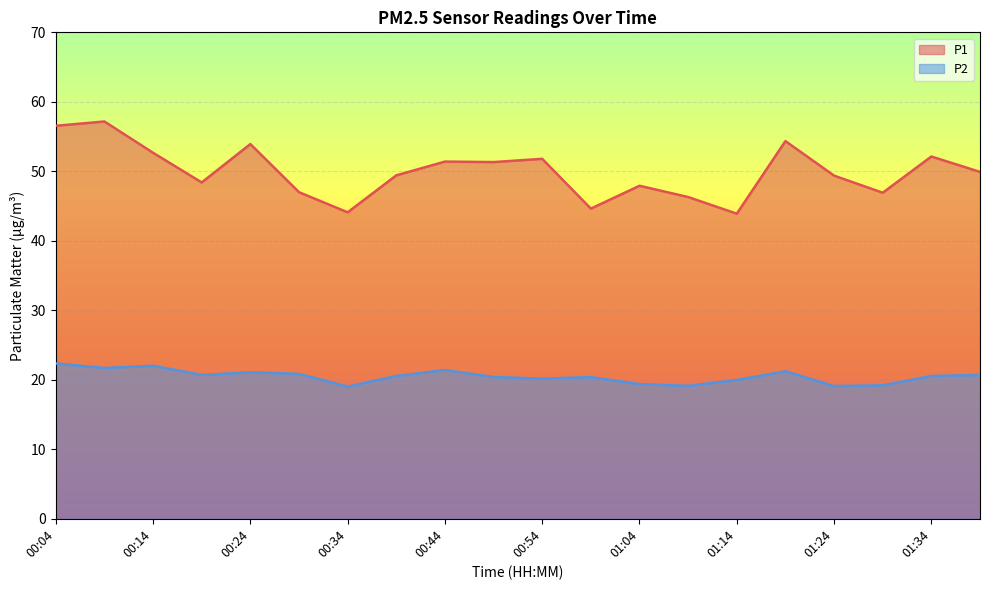

Which category has the highest value across all series?

00:09